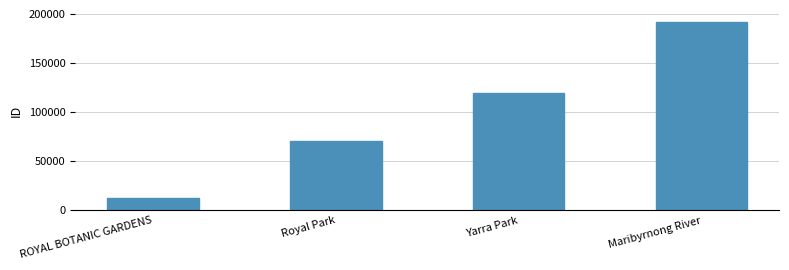

Between Yarra Park and Royal Park, which is larger?

Yarra Park